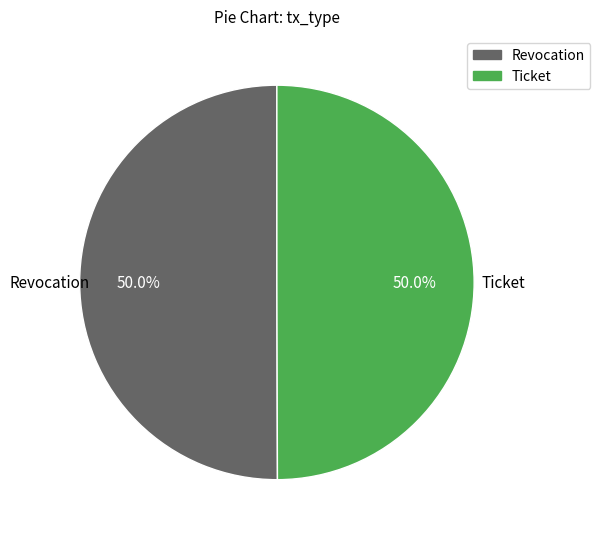

Combined, do Ticket and Revocation account for over 50%?

Yes